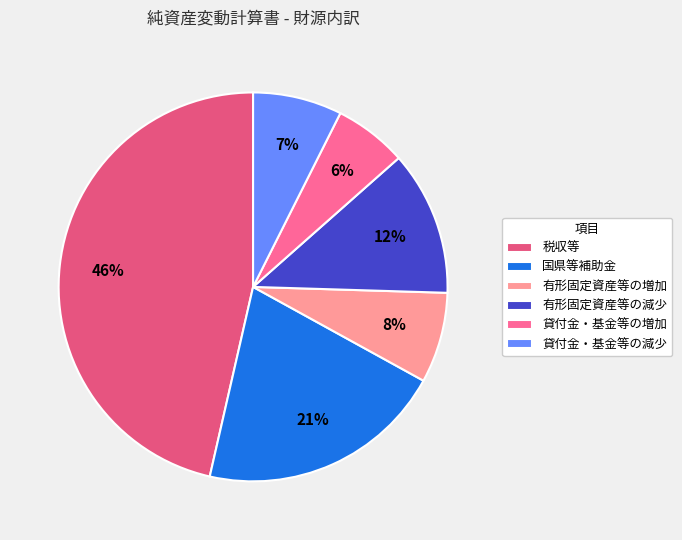

To the nearest percent, what is the difference between the largest and smallest slice percentages?

40%